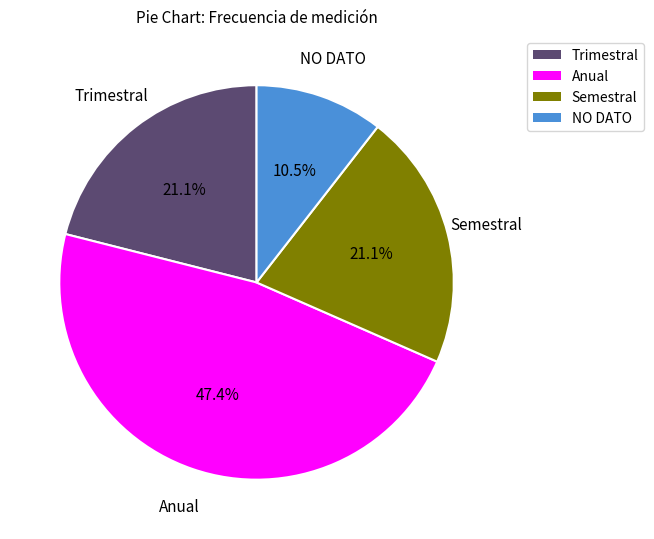

True or false: Semestral accounts for 26% of the total.

False